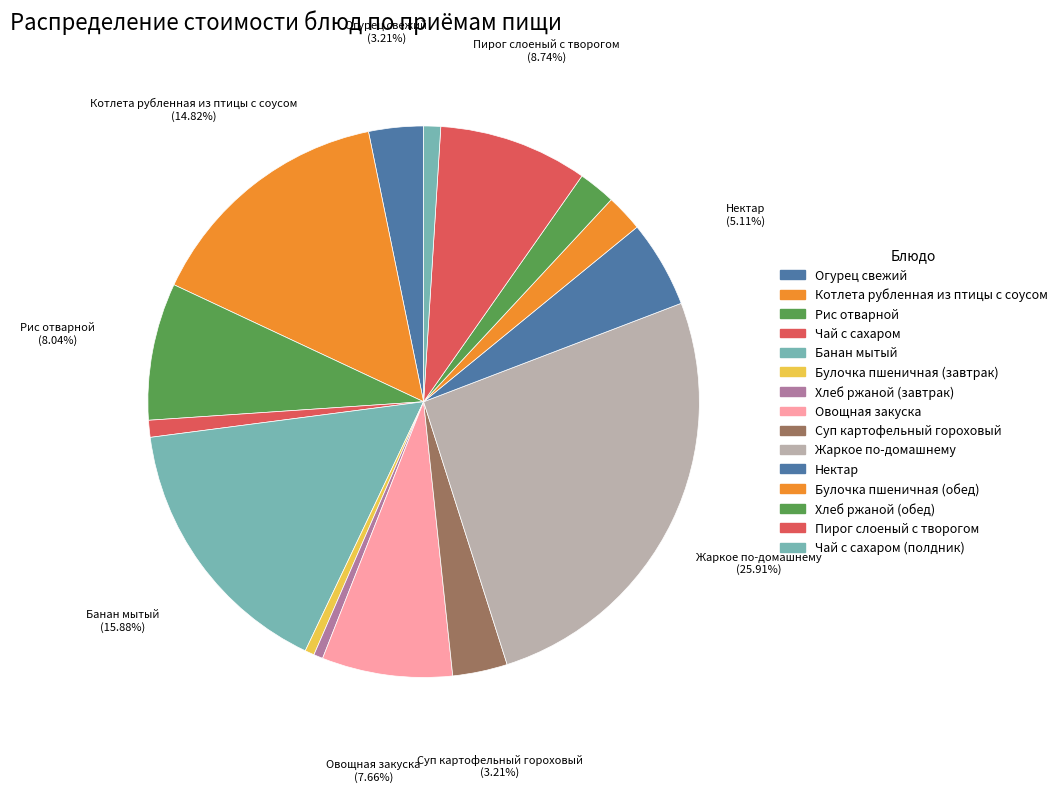

Between Пирог слоеный с творогом and Чай с сахаром, which is larger?

Пирог слоеный с творогом